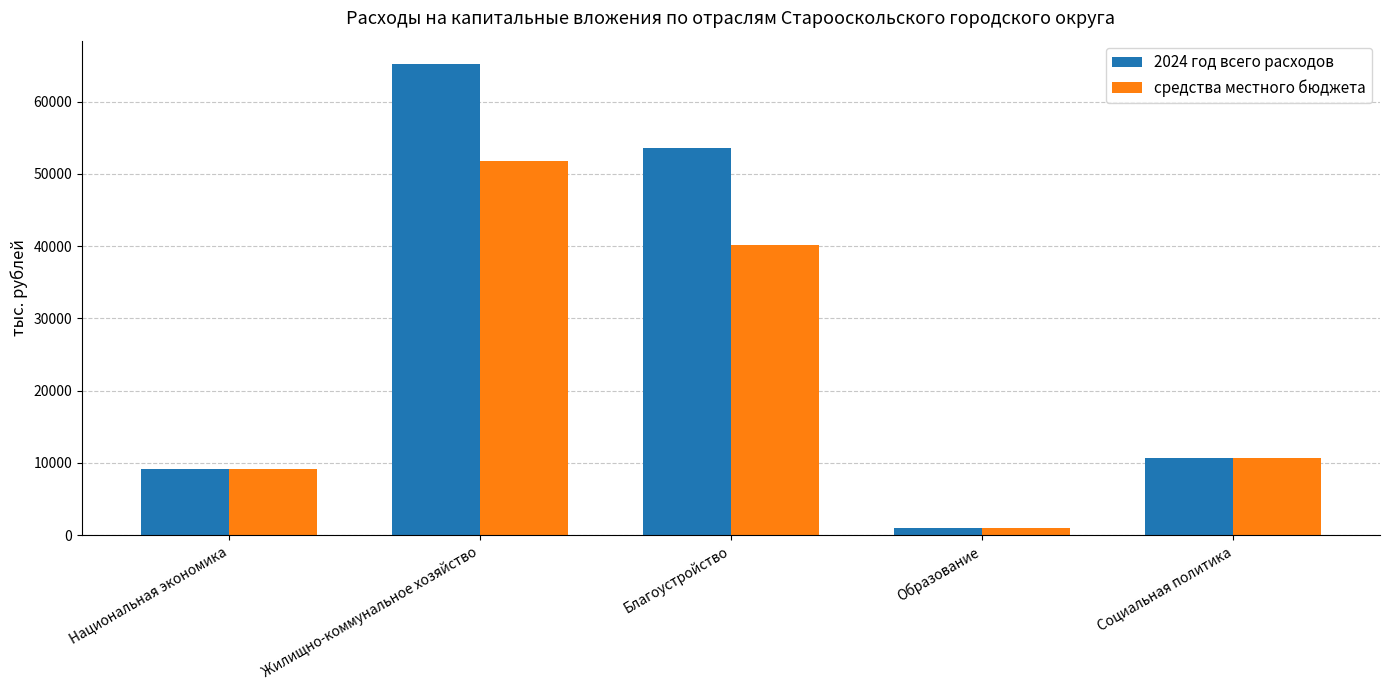

Reading left to right, what are all the values shown in this chart?

2024 год всего расходов: 9168.5	65196.3	53580.5	1000.0	10600.0
средства местного бюджета: 9168.5	51796.3	40180.5	1000.0	10600.0